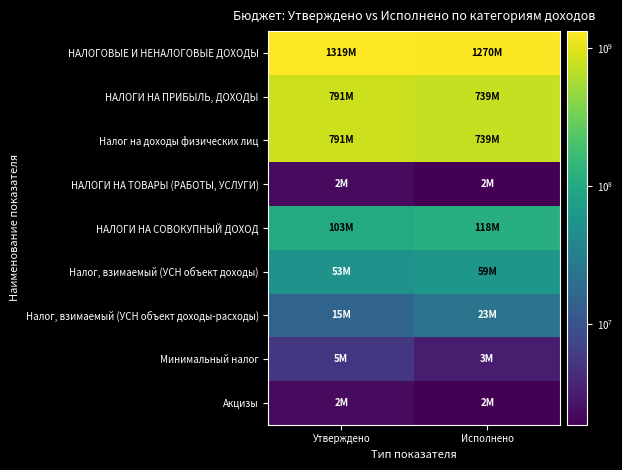

Rank the series at Исполнено from highest to lowest value.

НАЛОГОВЫЕ И НЕНАЛОГОВЫЕ ДОХОДЫ, НАЛОГИ НА ПРИБЫЛЬ, ДОХОДЫ, Налог на доходы физических лиц, НАЛОГИ НА СОВОКУПНЫЙ ДОХОД, Налог, взимаемый (УСН объект доходы), Налог, взимаемый (УСН объект доходы-расходы), Минимальный налог, НАЛОГИ НА ТОВАРЫ (РАБОТЫ, УСЛУГИ), Акцизы